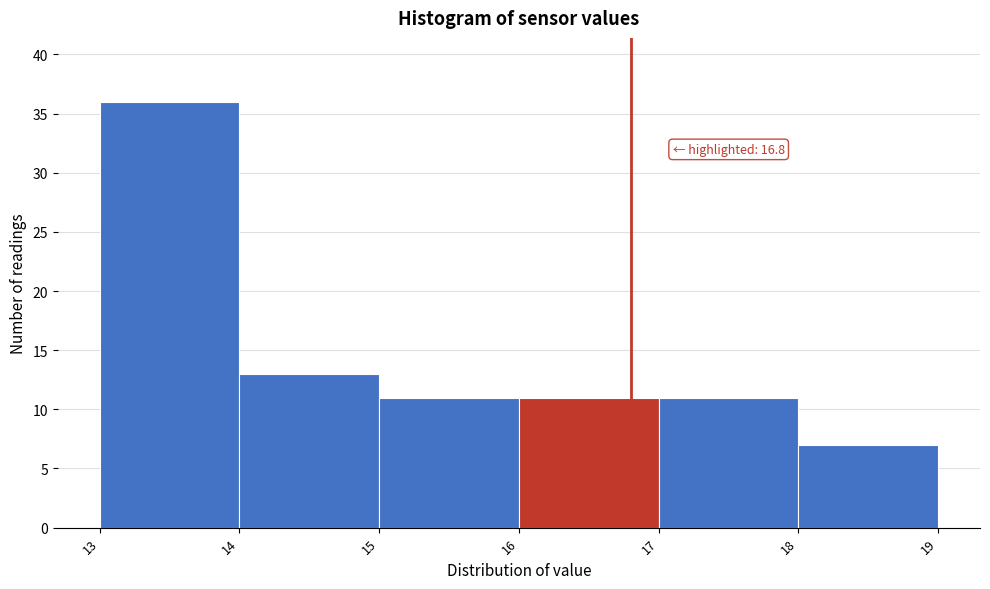

Which range on the x-axis has the tallest bar?

13 to 14